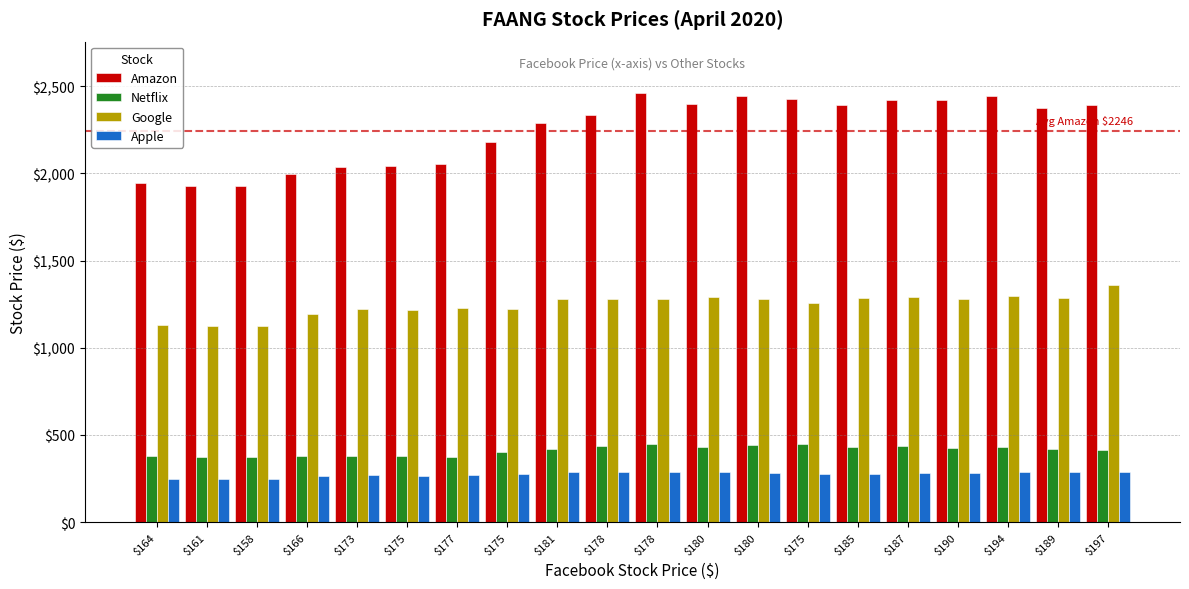

What is the maximum value shown in the chart?

2461